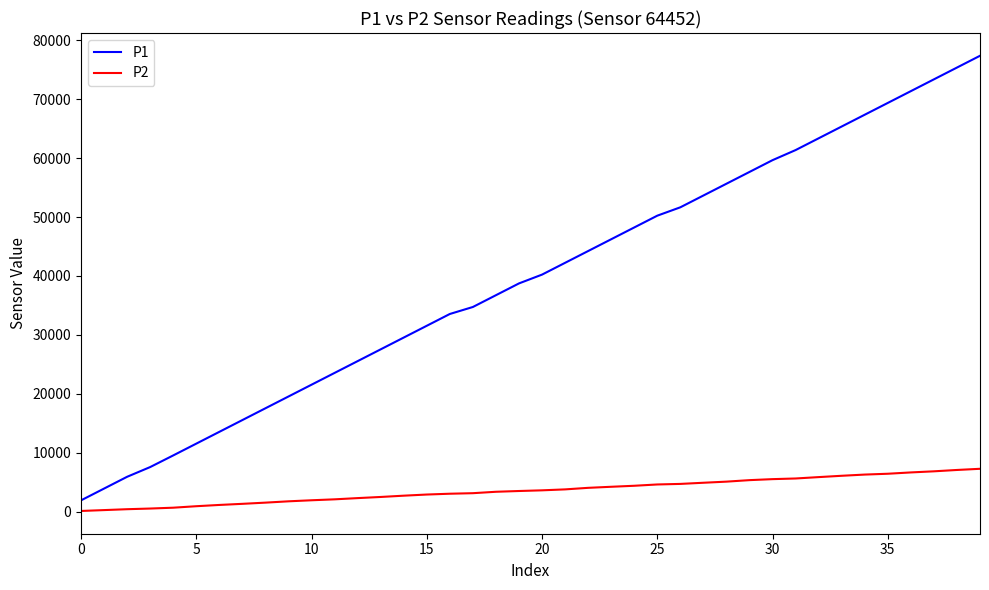

Which series has the largest total across all categories?

P1